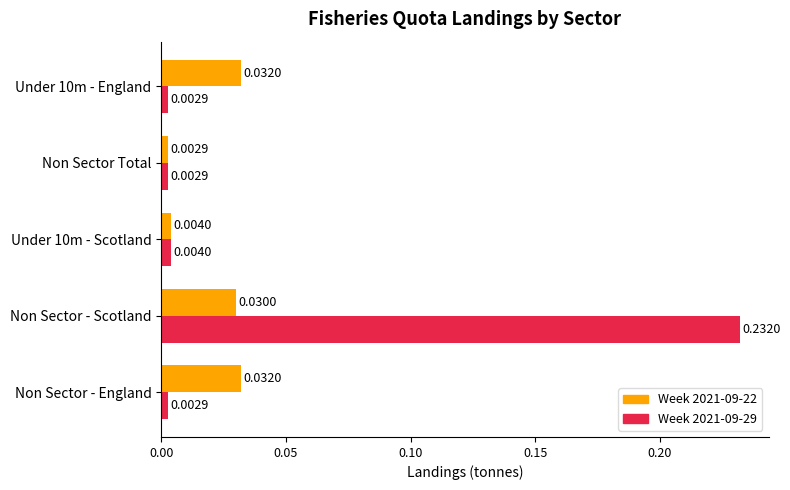

At which label does Week 2021-09-29 reach its peak?

Non Sector - Scotland